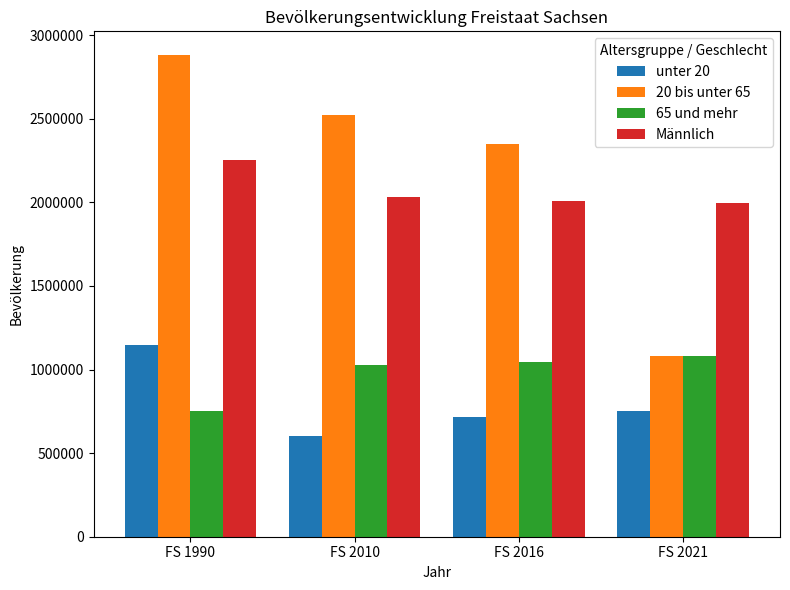

At how many categories does at least one series exceed 1942605?

4